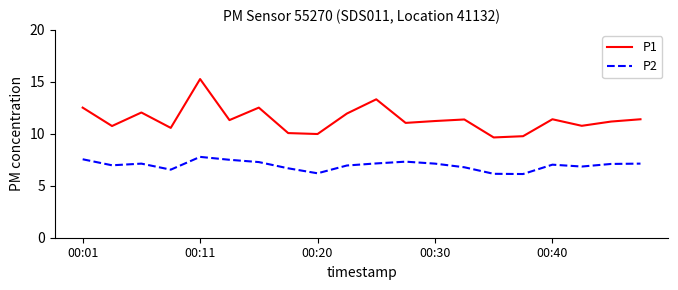

Which series has the largest range (max minus min)?

P1